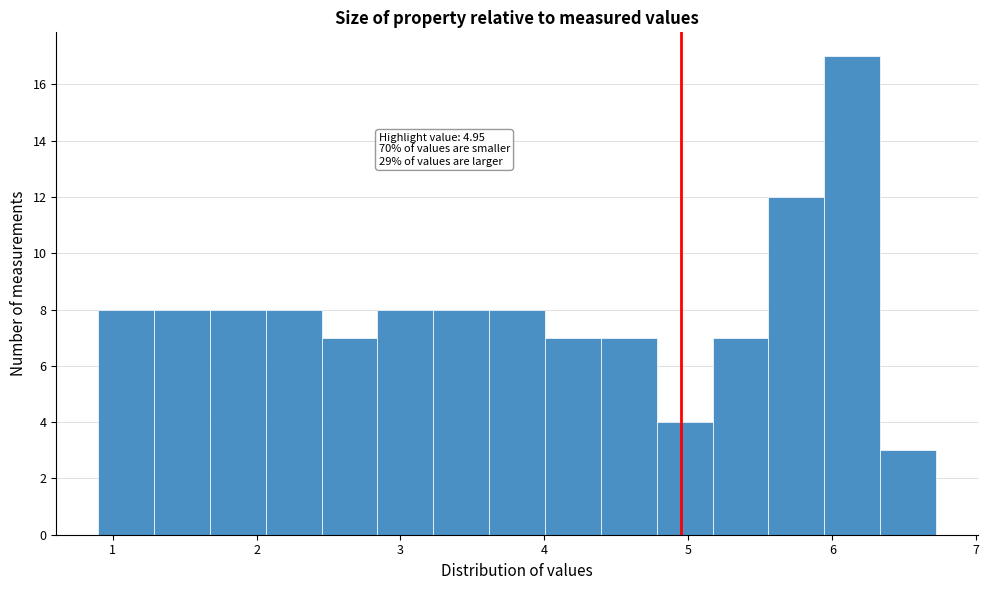

Around what value on the x-axis is the tallest bar? Give the approximate position of its centre, as read against the axis.

6.1